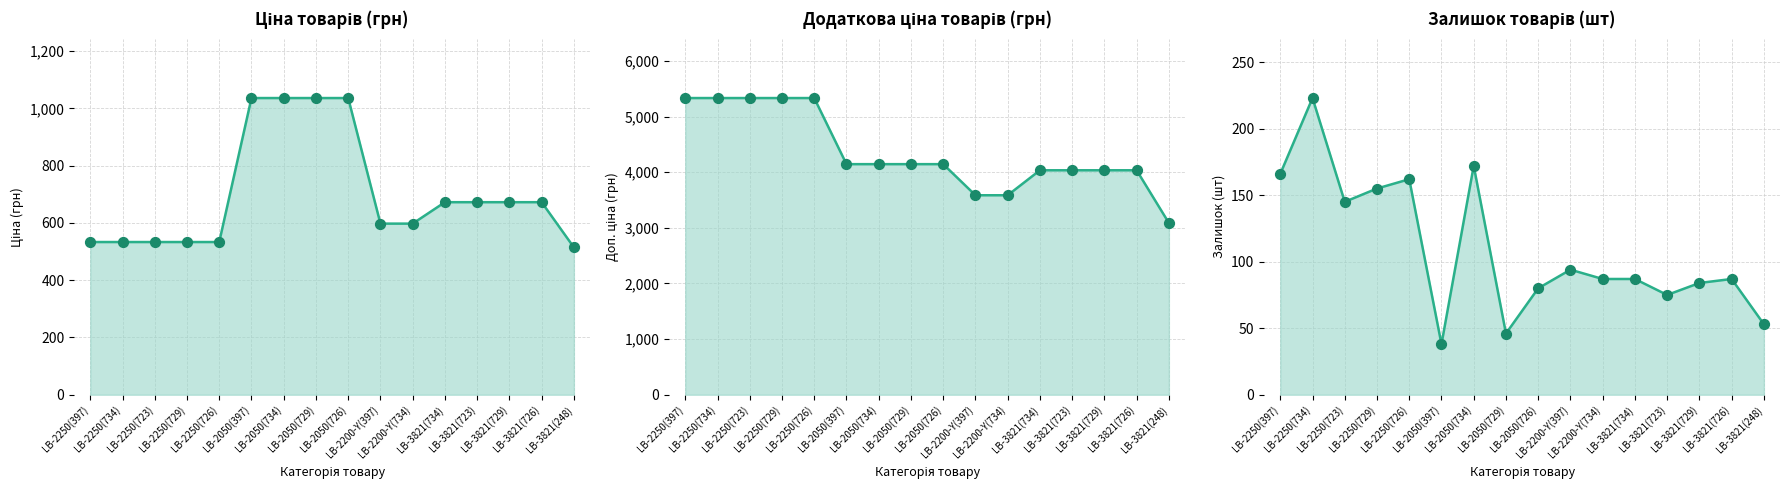

At how many categories does at least one series exceed 165?

16